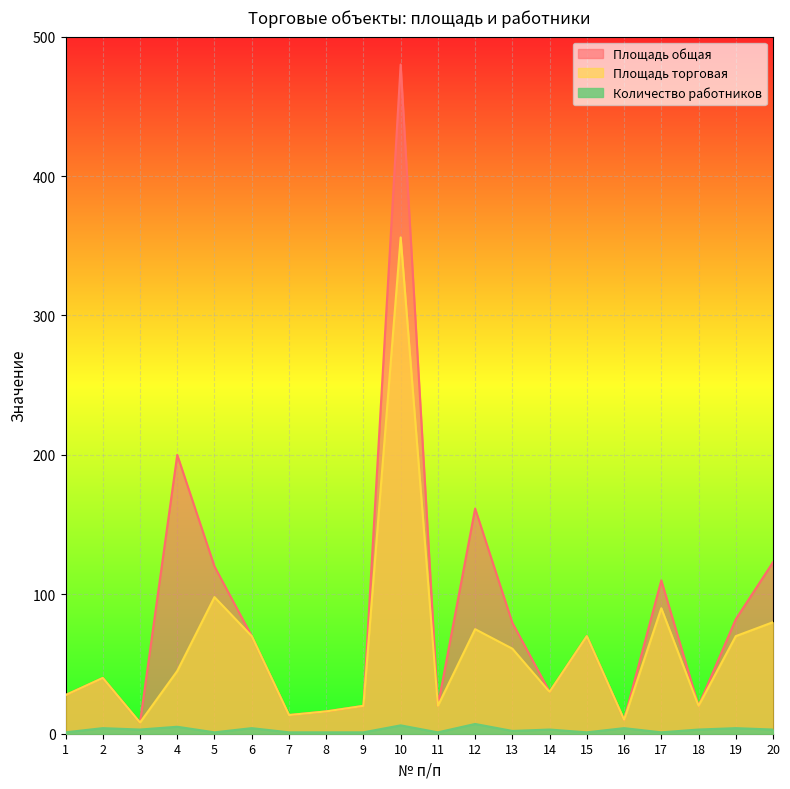

Which category has the lowest value across all series?

1